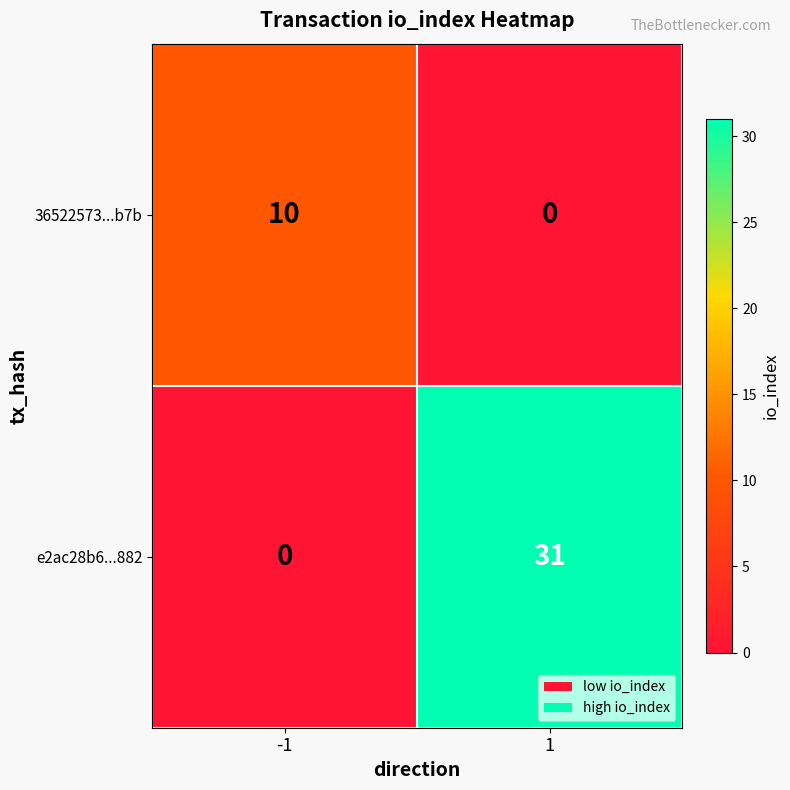

What is the difference between the e2ac28b6...882 values at 1 and -1?

31